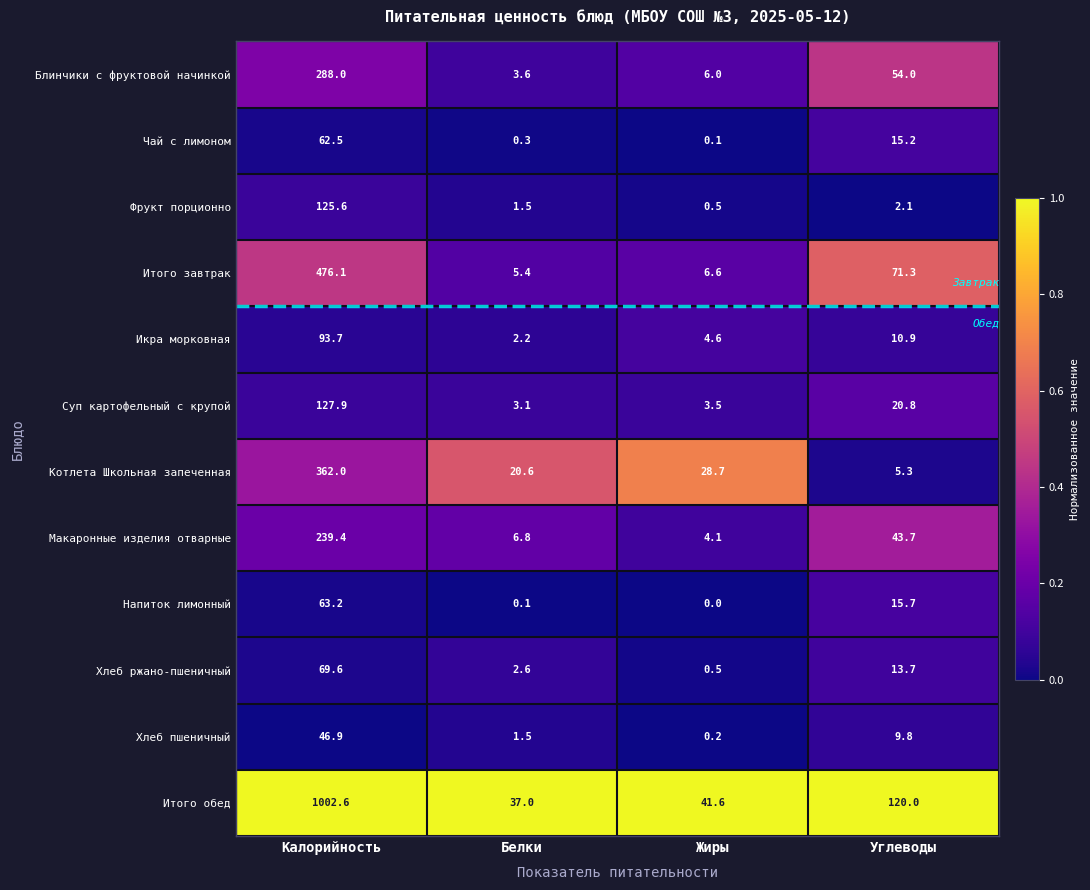

Which series has the largest total across all categories?

Итого обед